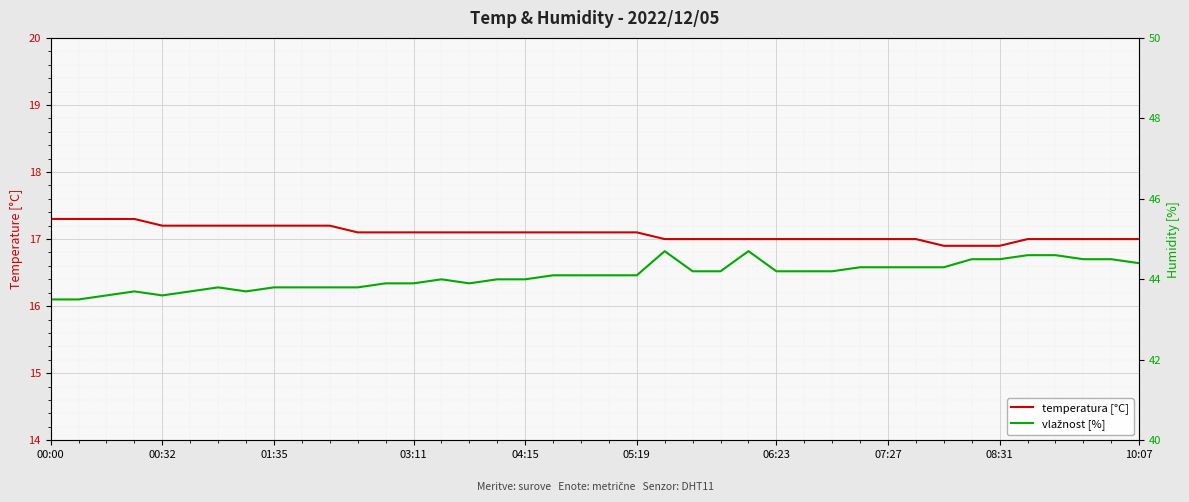

Reading left to right, extract all data points from this chart.

temperatura [°C]: 17.3	17.3	17.3	17.3	17.2	17.2	17.2	17.2	17.2	17.2	17.2	17.1	17.1	17.1	17.1	17.1	17.1	17.1	17.1	17.1	17.1	17.1	17.0	17.0	17.0	17.0	17.0	17.0	17.0	17.0	17.0	17.0	16.9	16.9	16.9	17.0	17.0	17.0	17.0	17.0
vlažnost [%]: 43.5	43.5	43.6	43.7	43.6	43.7	43.8	43.7	43.8	43.8	43.8	43.8	43.9	43.9	44.0	43.9	44.0	44.0	44.1	44.1	44.1	44.1	44.7	44.2	44.2	44.7	44.2	44.2	44.2	44.3	44.3	44.3	44.3	44.5	44.5	44.6	44.6	44.5	44.5	44.4